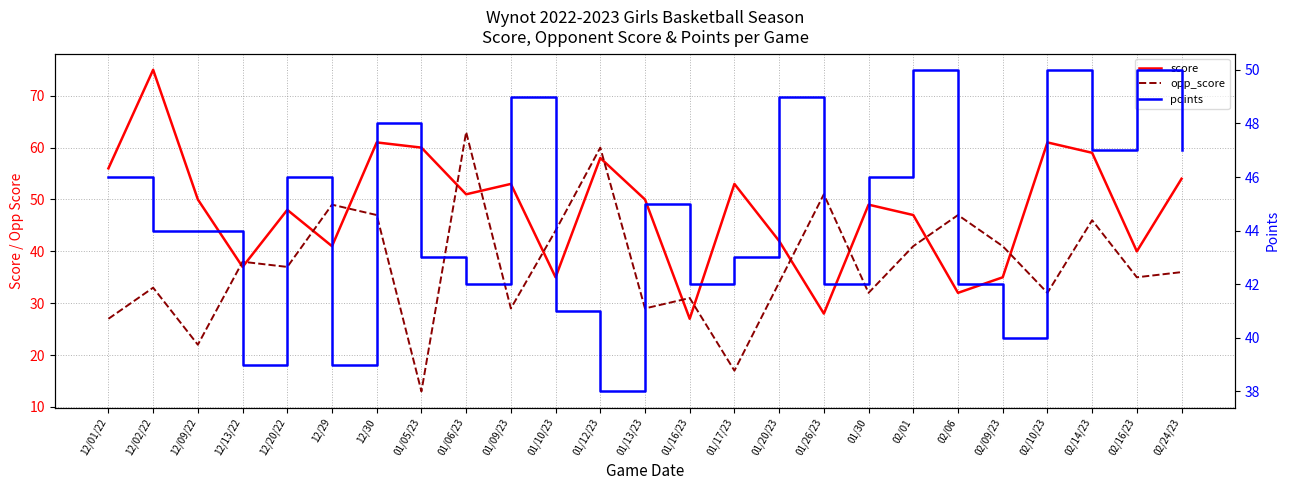

True or false: opp_score has a value of 36 at 02/24/23.

True